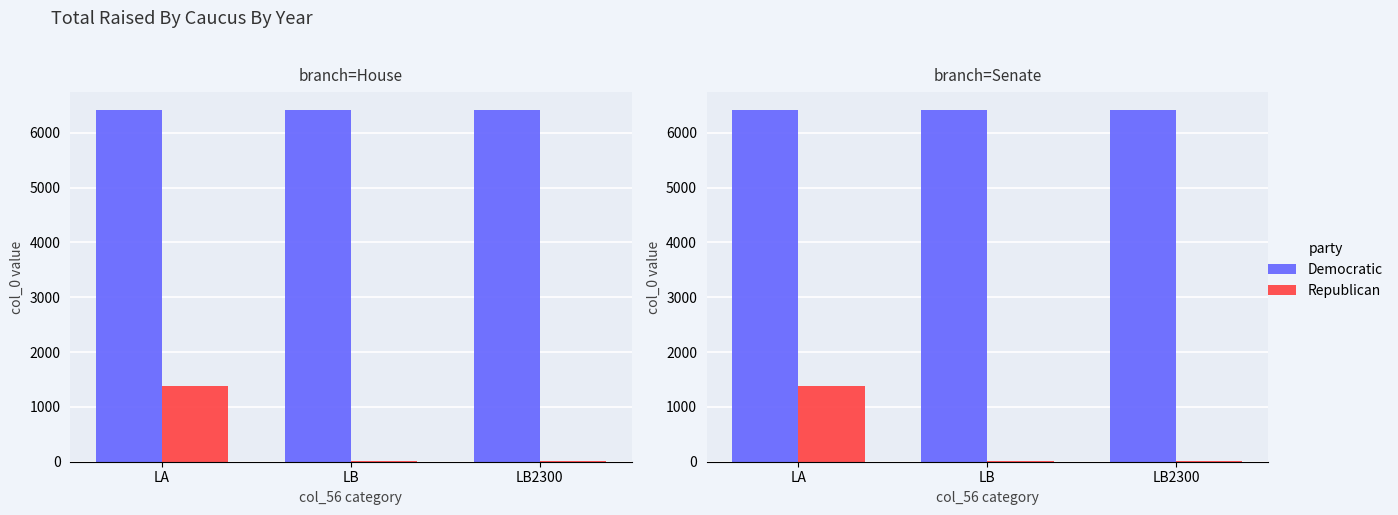

Rank the series by their average value, from highest to lowest.

Democratic, Republican